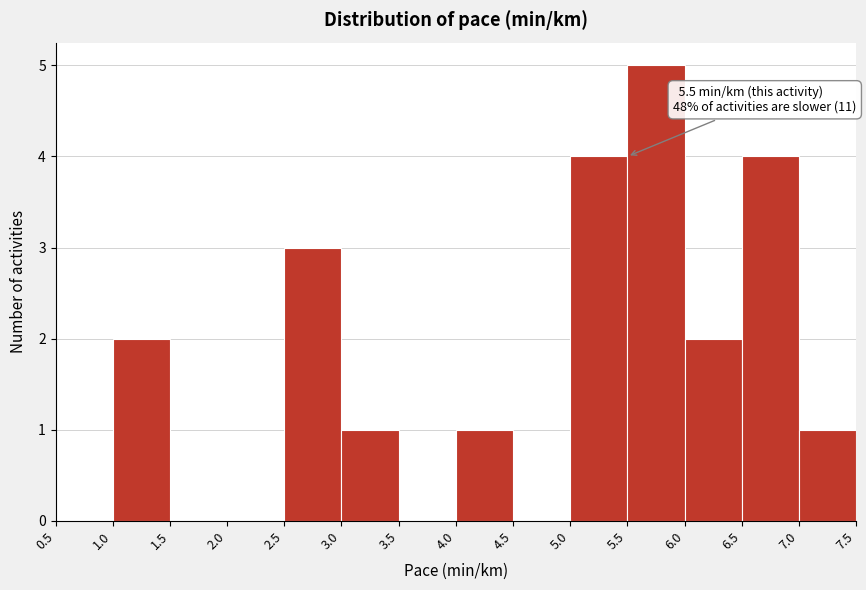

Over which range of the x-axis is the bar tallest?

5.5 to 6.0